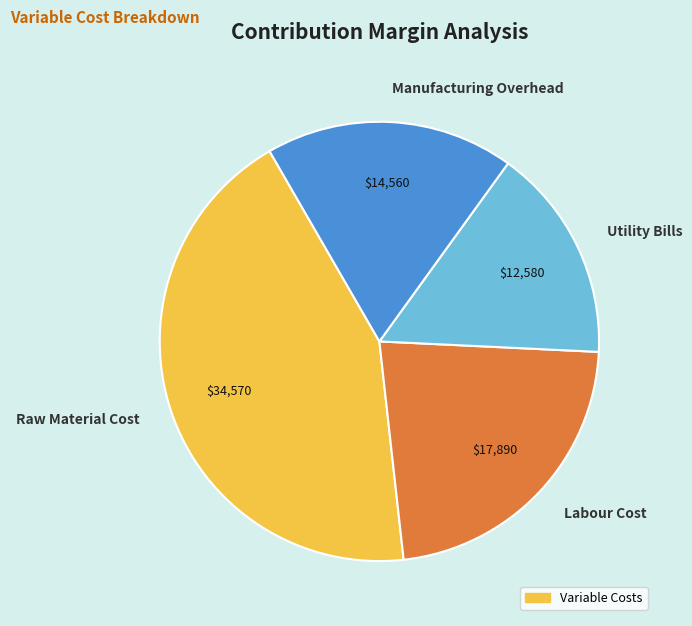

Count the number of slices in the pie.

4